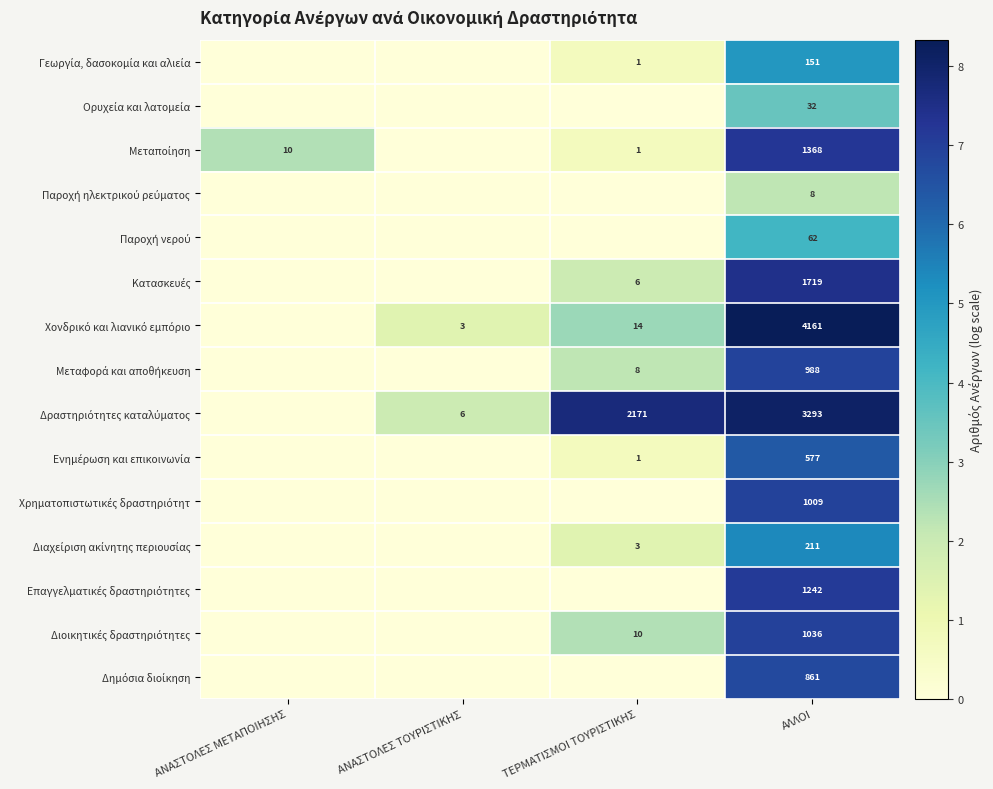

How many data points does each series have?

4